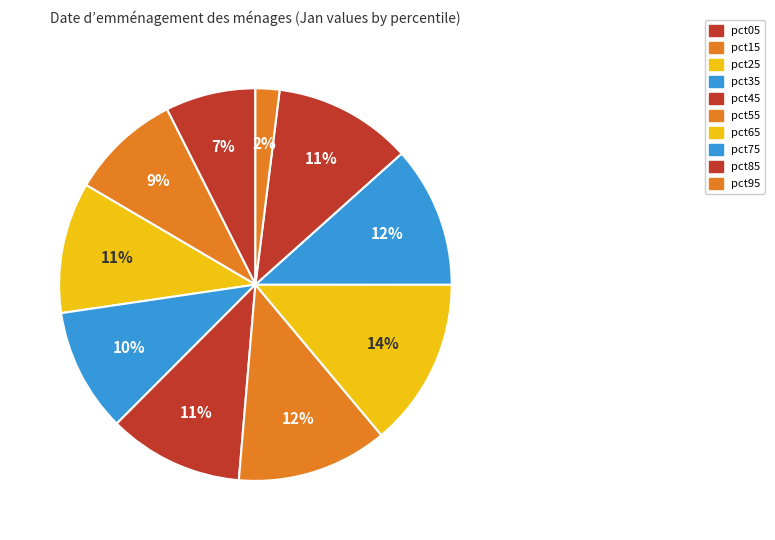

What is the change in value from pct25 to pct55?

+0.1